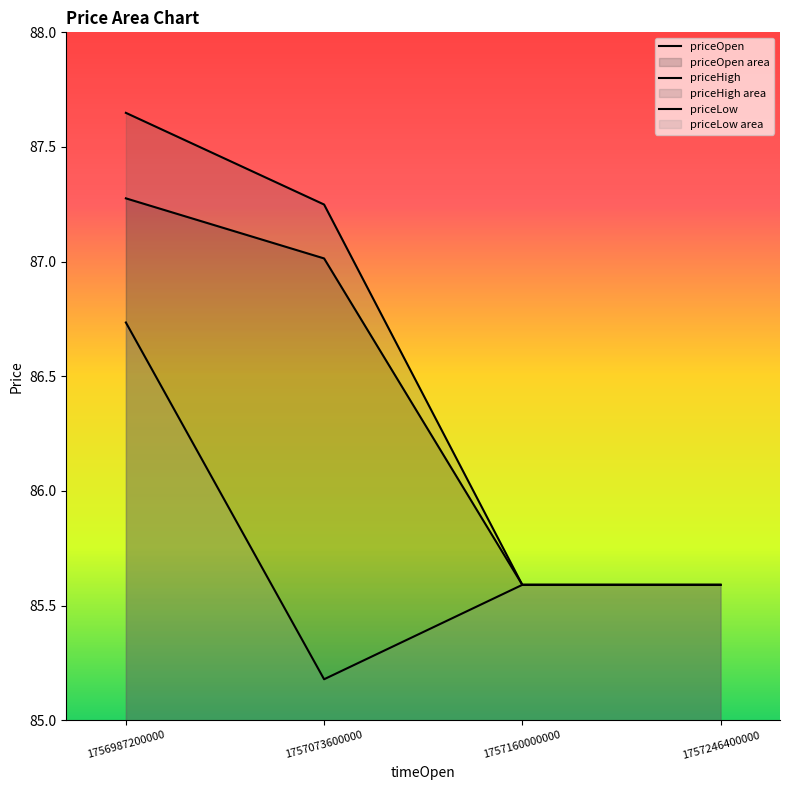

Reading left to right, list all the values displayed in this chart.

priceOpen: 1756987200000=87.3	1757073600000=87.0	1757160000000=85.6	1757246400000=85.6
priceHigh: 1756987200000=87.6	1757073600000=87.2	1757160000000=85.6	1757246400000=85.6
priceLow: 1756987200000=86.7	1757073600000=85.2	1757160000000=85.6	1757246400000=85.6